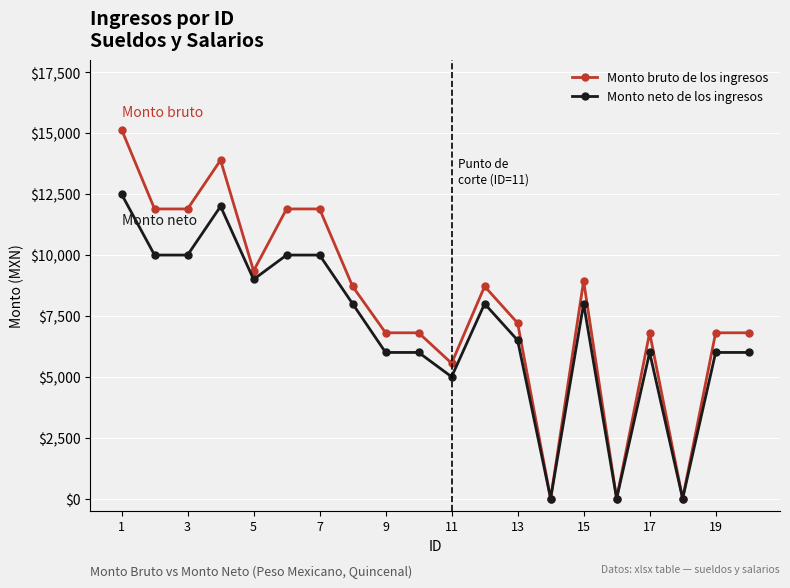

What is the maximum value shown in the chart?

15156.5